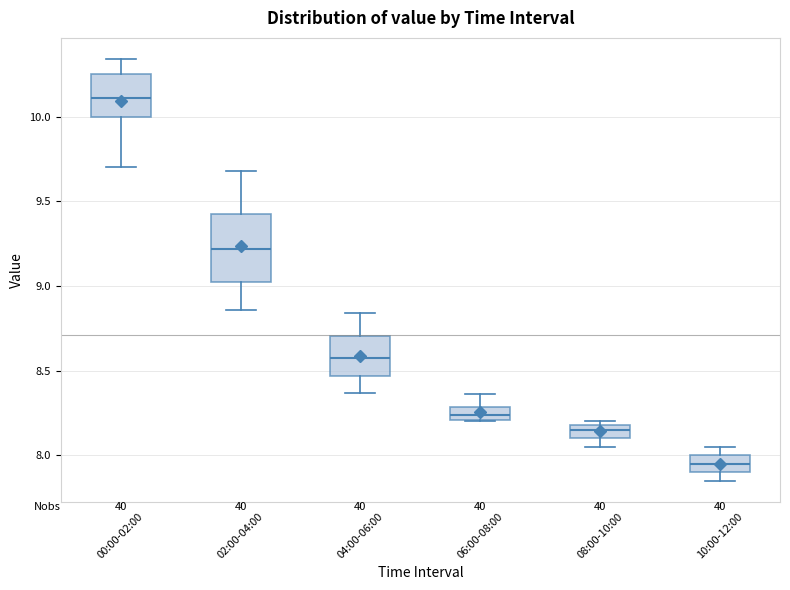

Comparing the boxes themselves (not the whiskers), which one is the tallest?

02:00-04:00